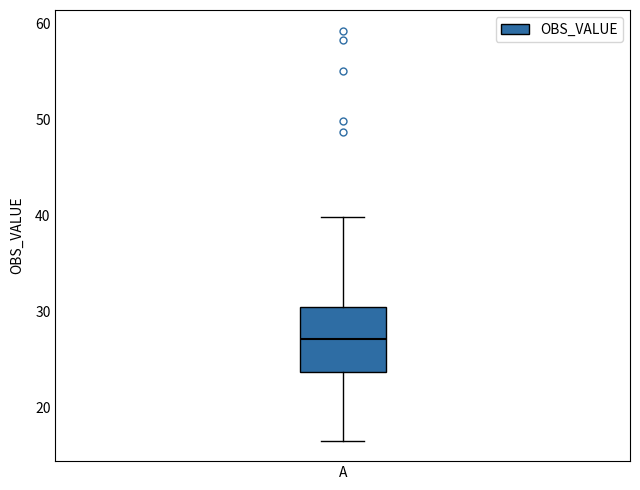

Transcribe this box plot: give where the median line is, the range the box spans, and where the two whiskers end, as read against the y-axis. The values are not printed on the chart, so give them approximately, as read against the axis.

median 27, box 24 to 30, whiskers 17 to 40